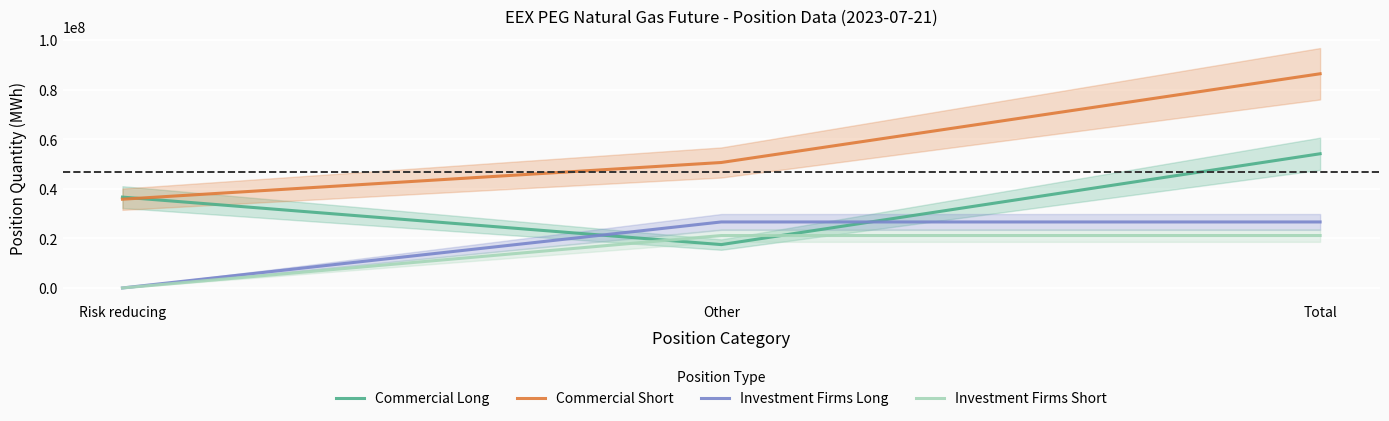

At which category does the chart reach its peak across all series?

Total